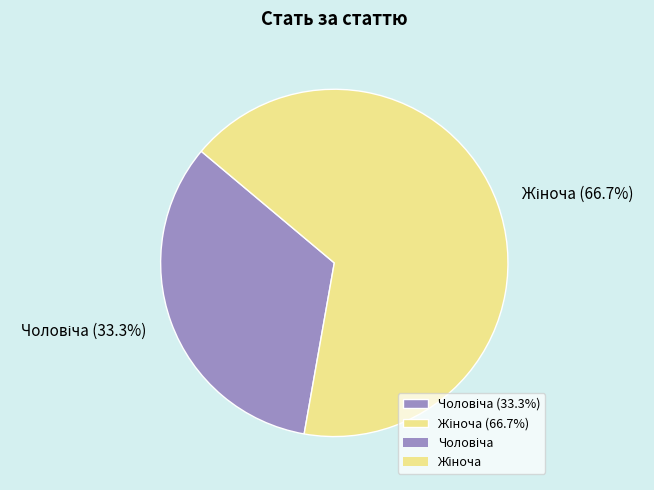

To the nearest percent, what is the difference between the largest and smallest slice percentages?

33%